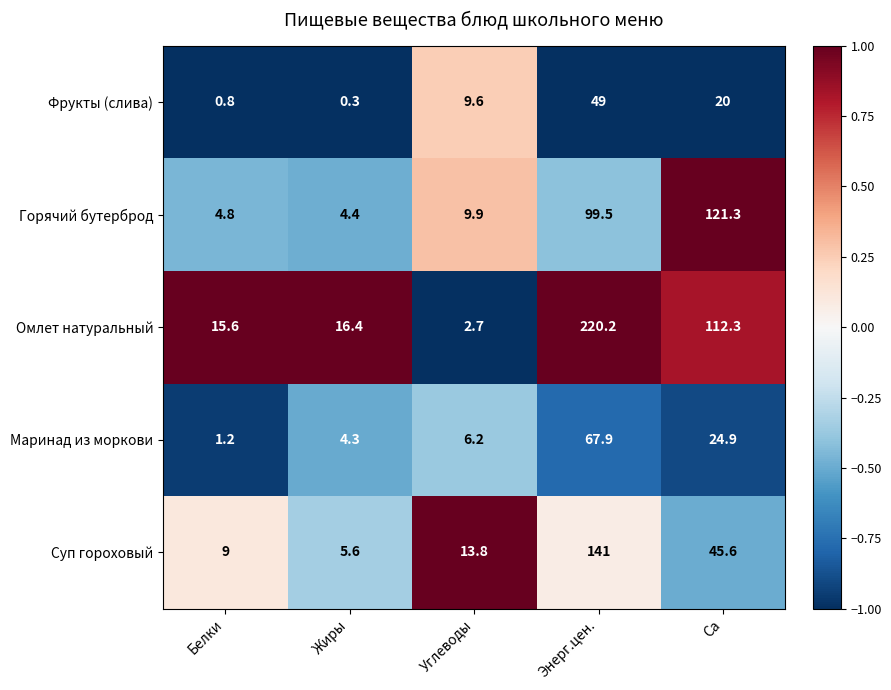

What is the greatest value displayed?

220.2